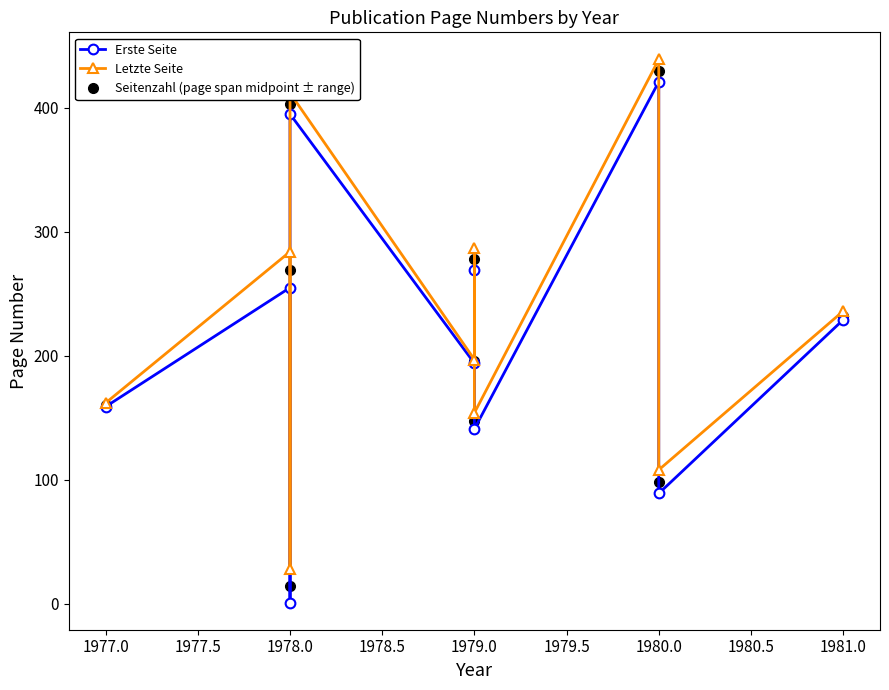

How many values in the Letzte Seite series are below 236?

5